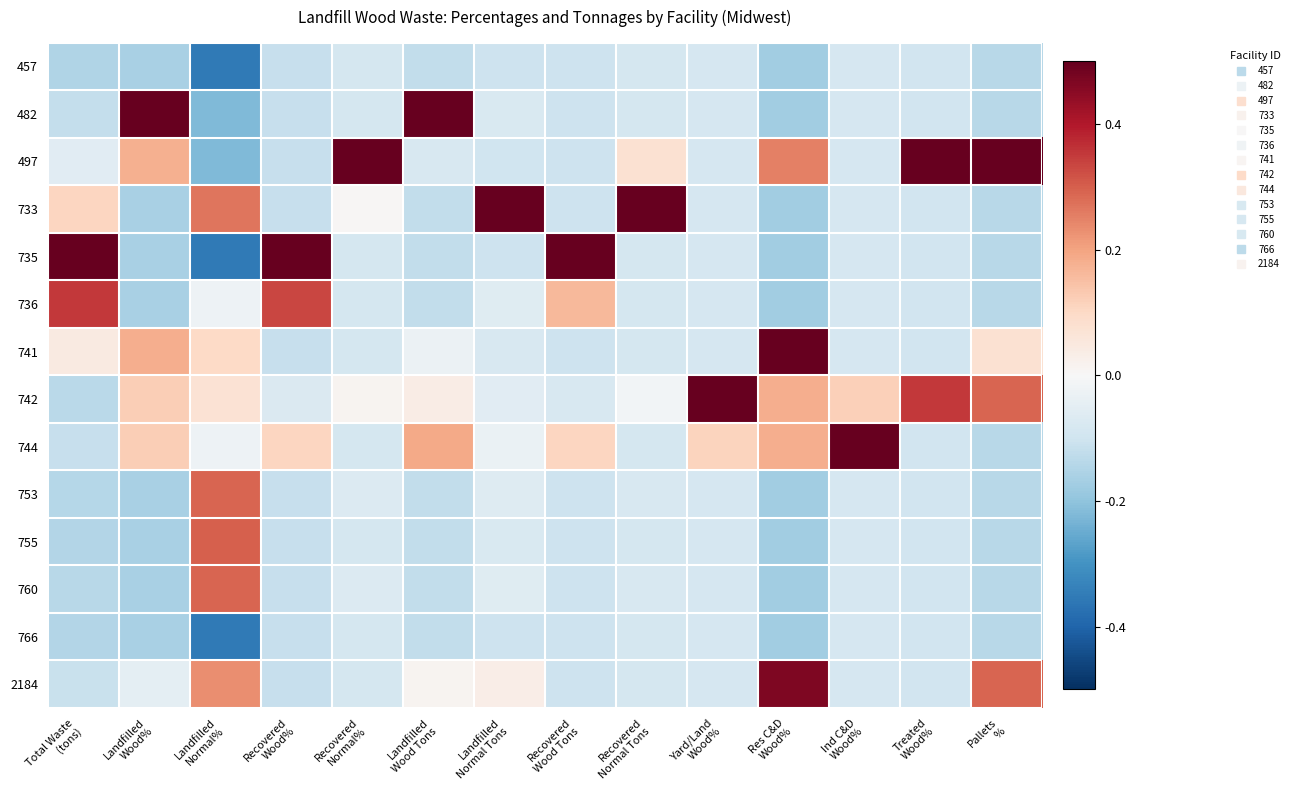

What is the maximum value shown in the chart?

0.5